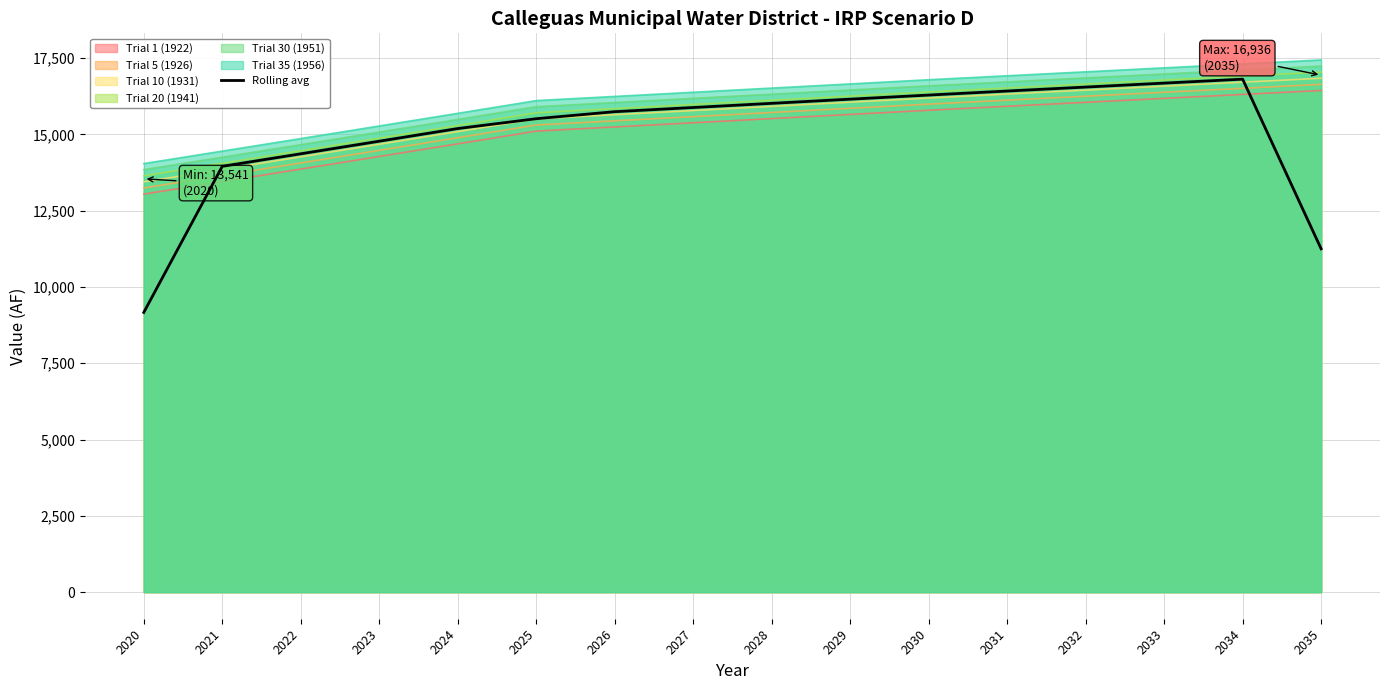

List the labels in order of value, smallest first.

2020, 2035, 2021, 2022, 2023, 2024, 2025, 2026, 2027, 2028, 2029, 2030, 2031, 2032, 2033, 2034